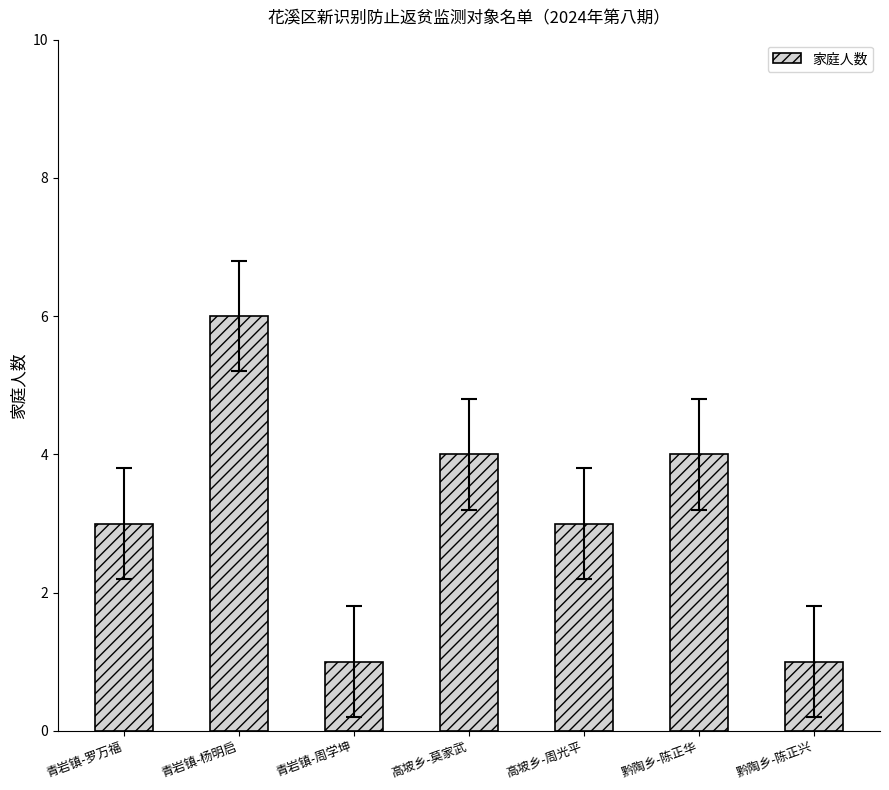

The value at 高坡乡-周光平 is 1. True or false?

False